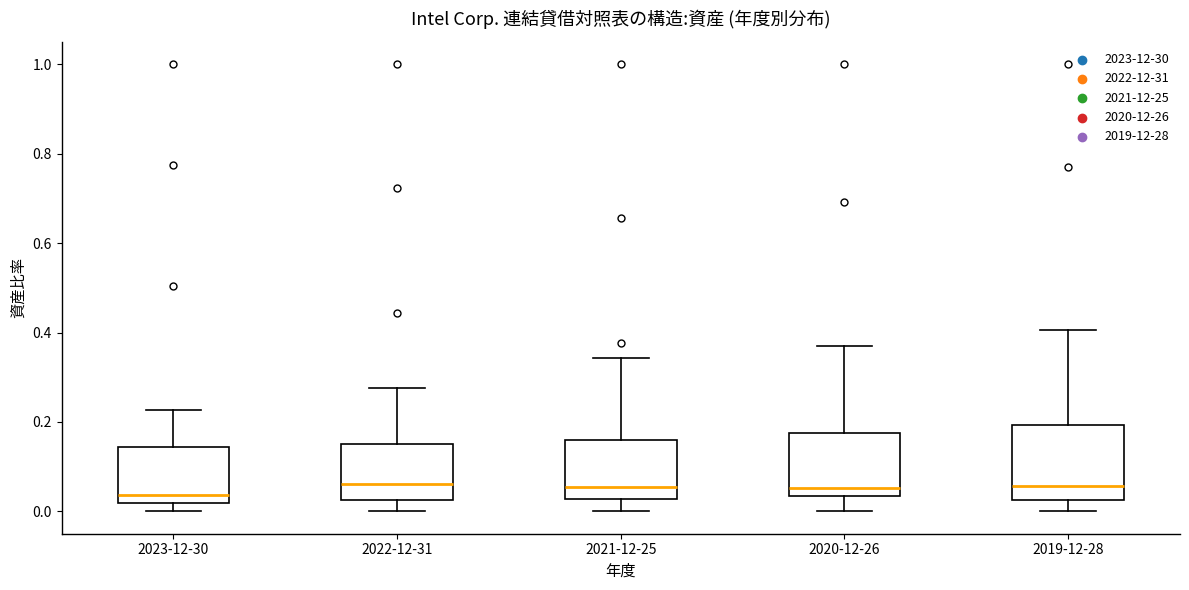

Which box is the tallest, from its lower edge to its upper edge?

2019-12-28